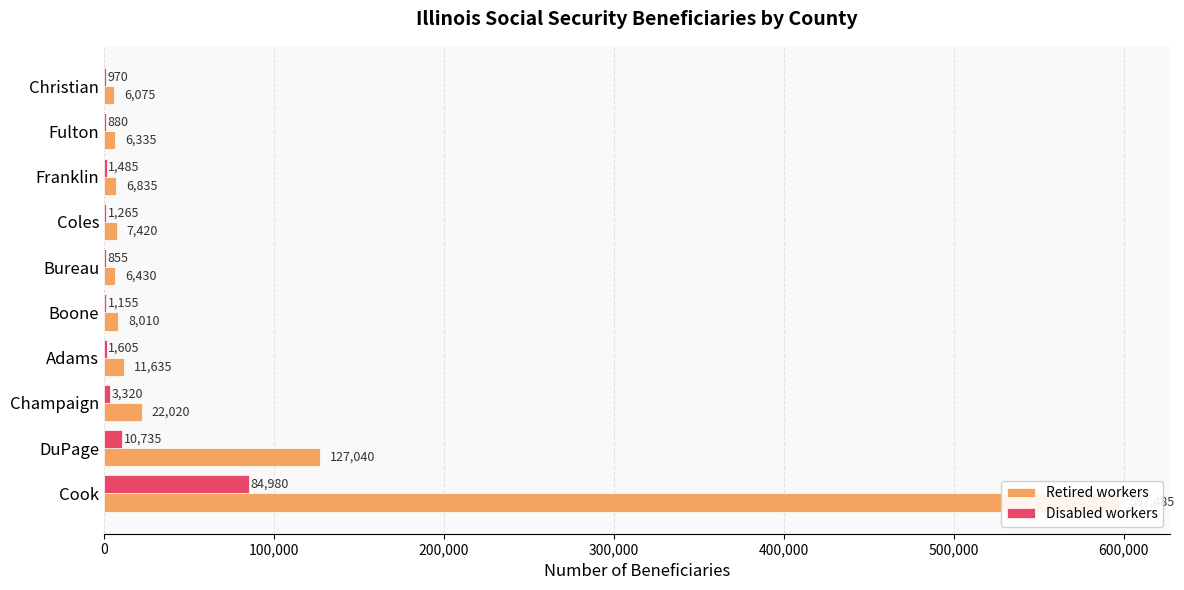

Which series has the largest total across all categories?

Retired workers